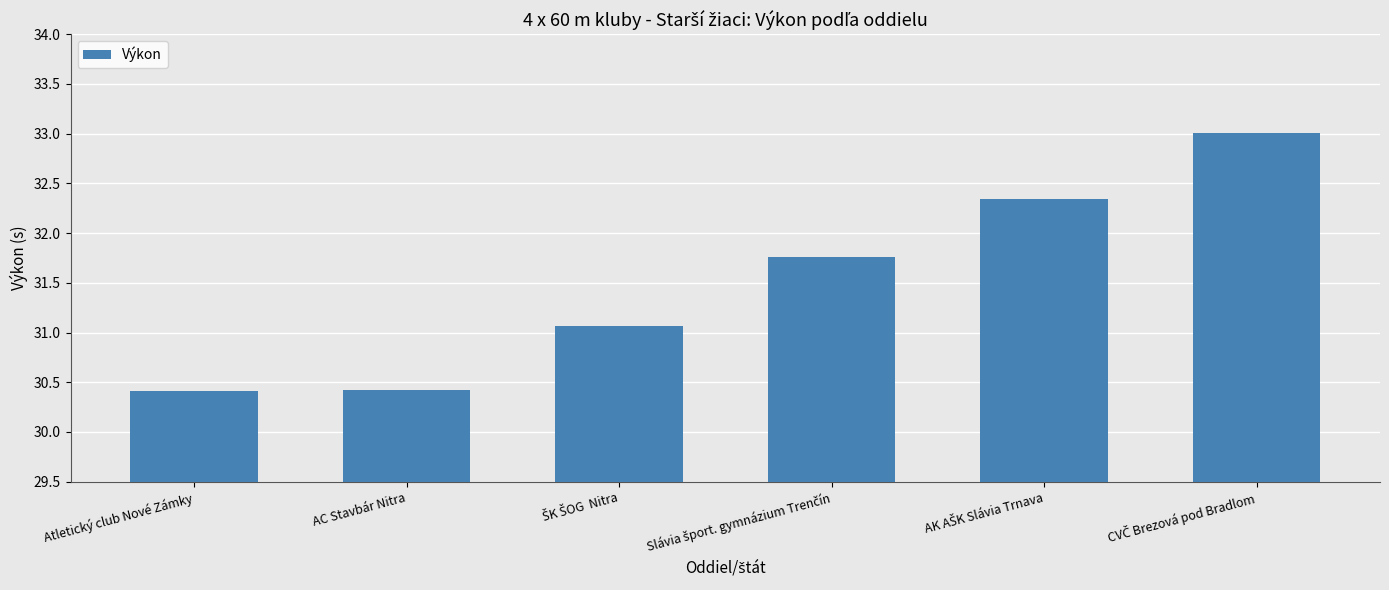

What is the smallest value displayed?

30.4